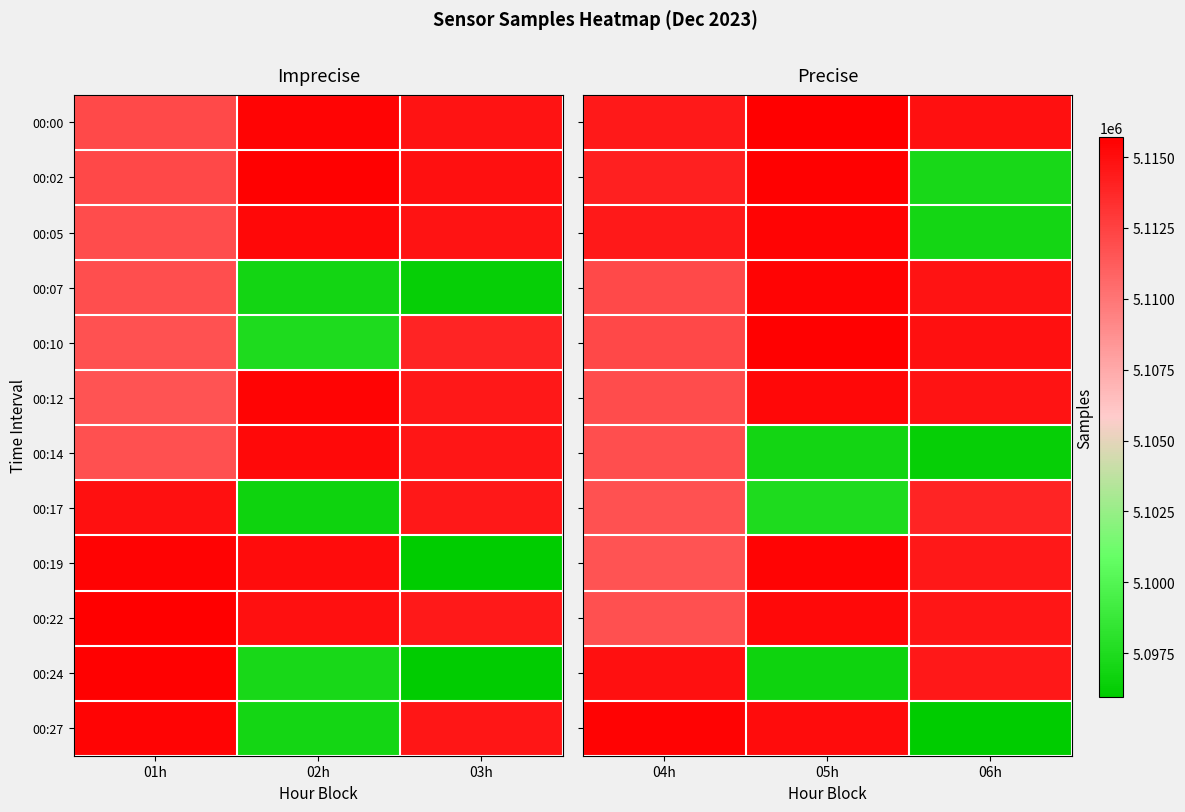

Between 01h and 02h, which is larger?

02h